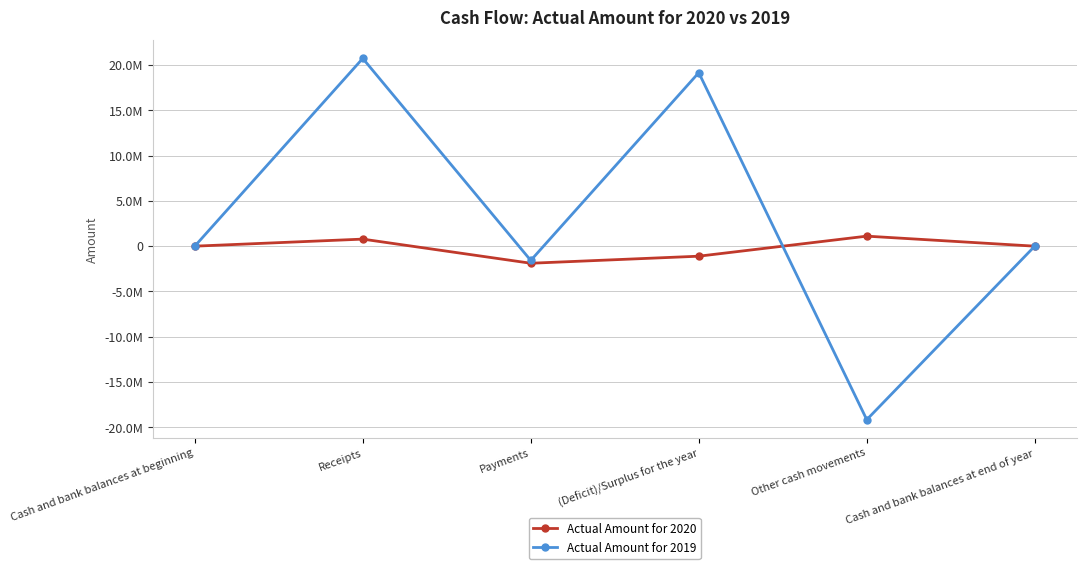

How many series are shown in this chart?

2